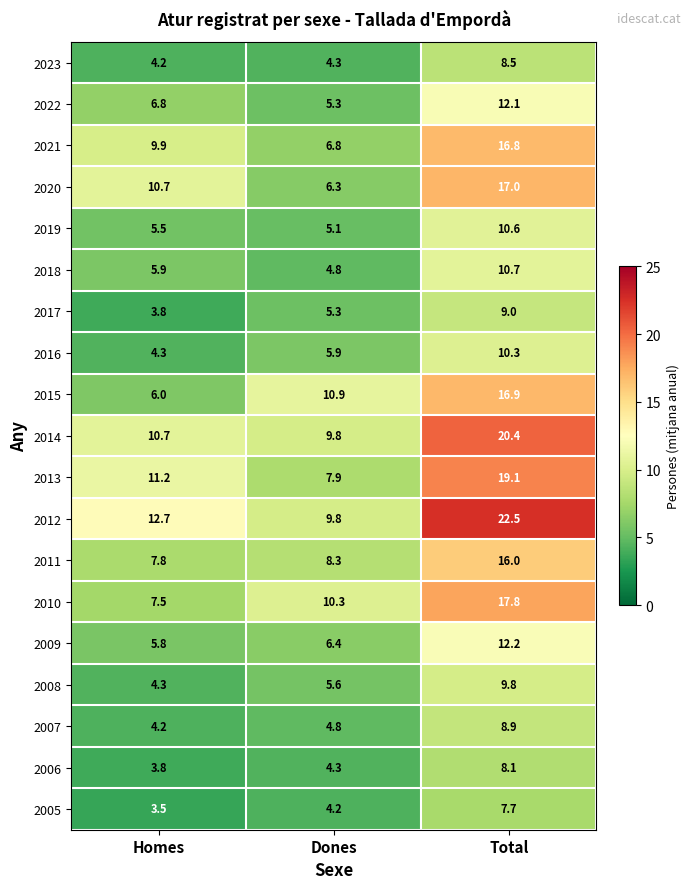

True or false: 2011 has a value of 7.8 at Homes.

True